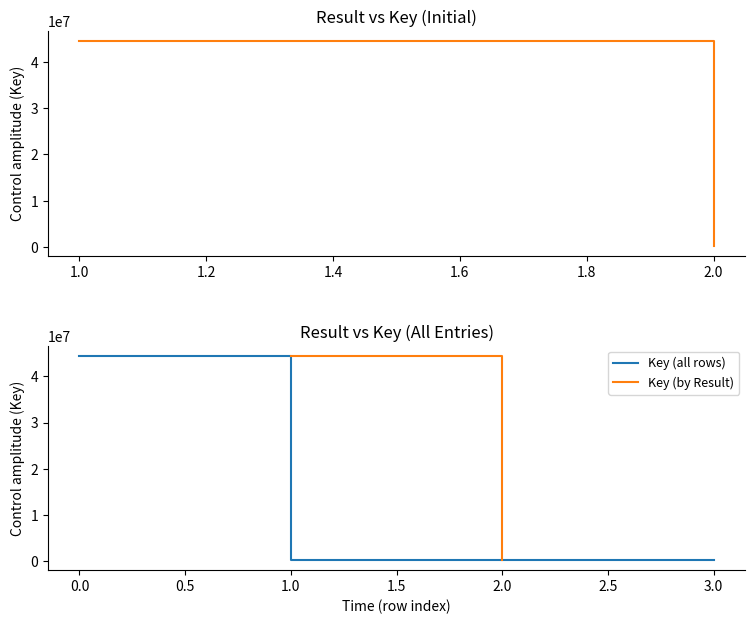

At which category does the chart reach its minimum across all series?

2